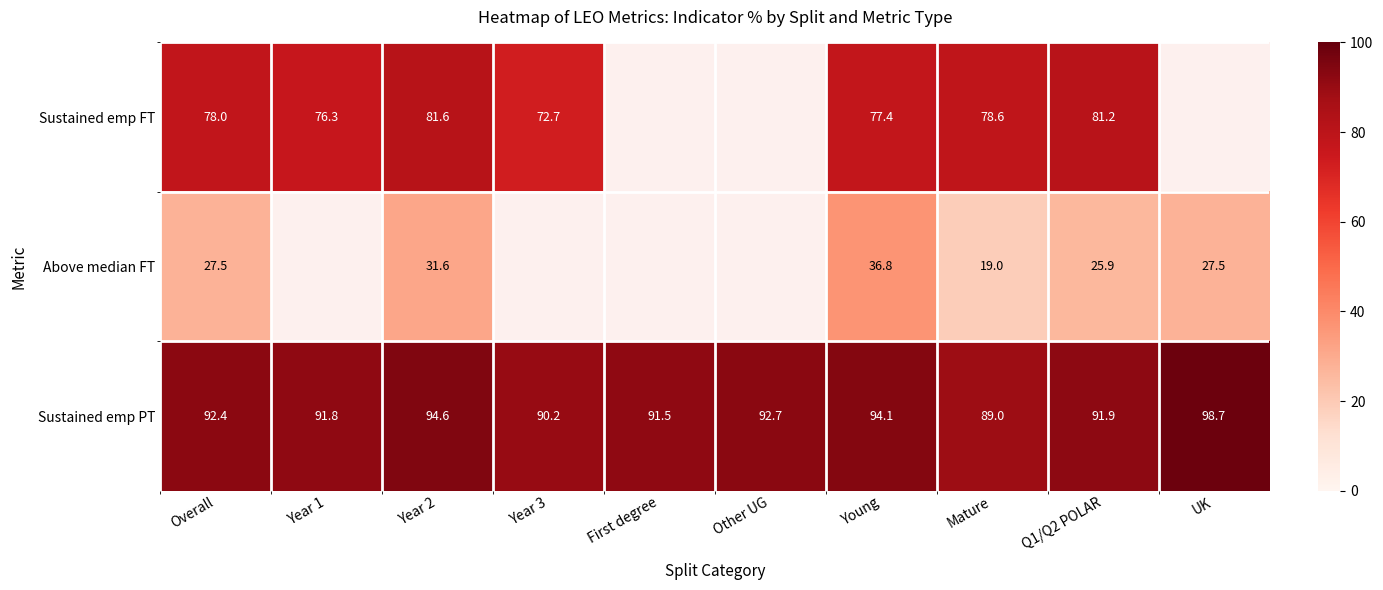

Rank the categories by Sustained emp PT value from highest to lowest.

UK, Year 2, Young, Other UG, Overall, Q1/Q2 POLAR, Year 1, First degree, Year 3, Mature